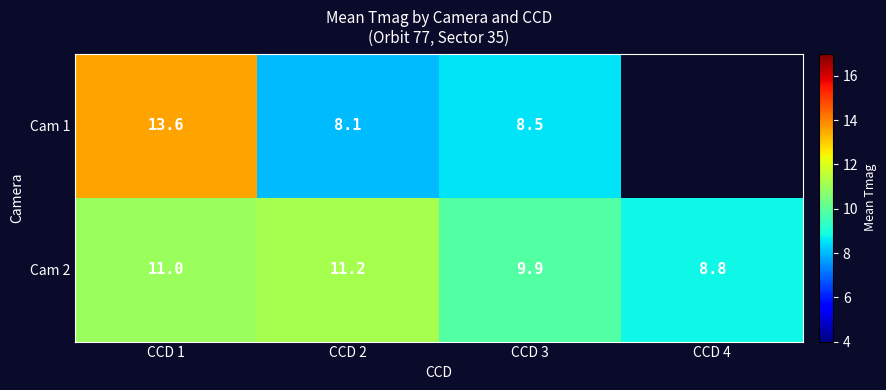

Is it true that Cam 2 equals 8.8 at CCD 4?

True